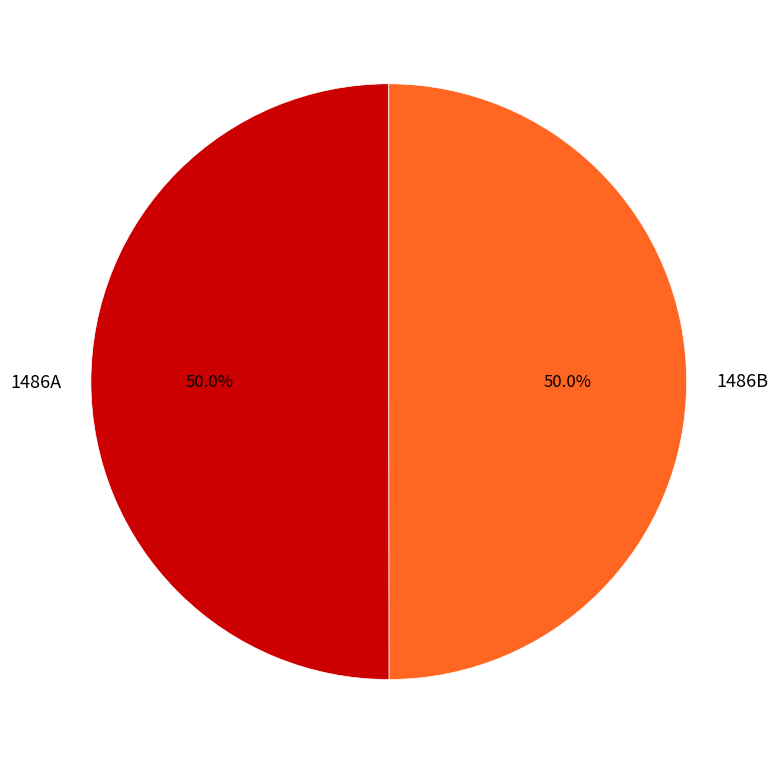

How much of the chart is everything except 1486A?

50.0%